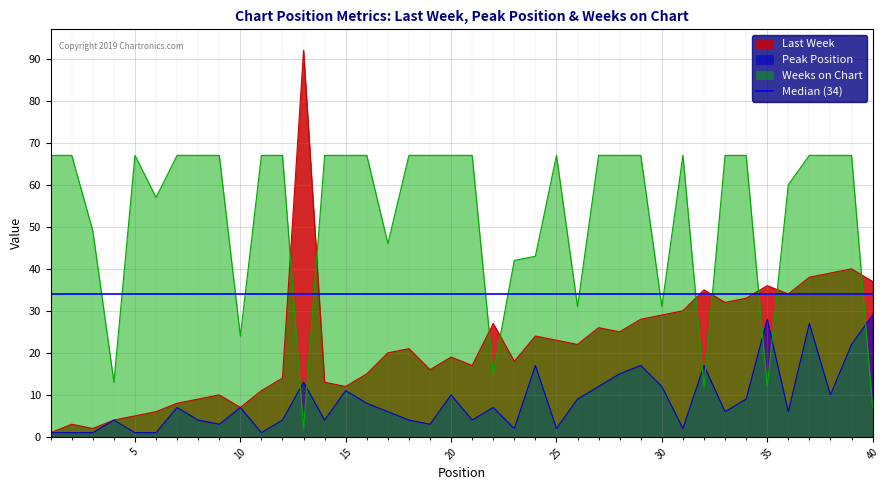

Which has a higher value, 16 or 39?

39